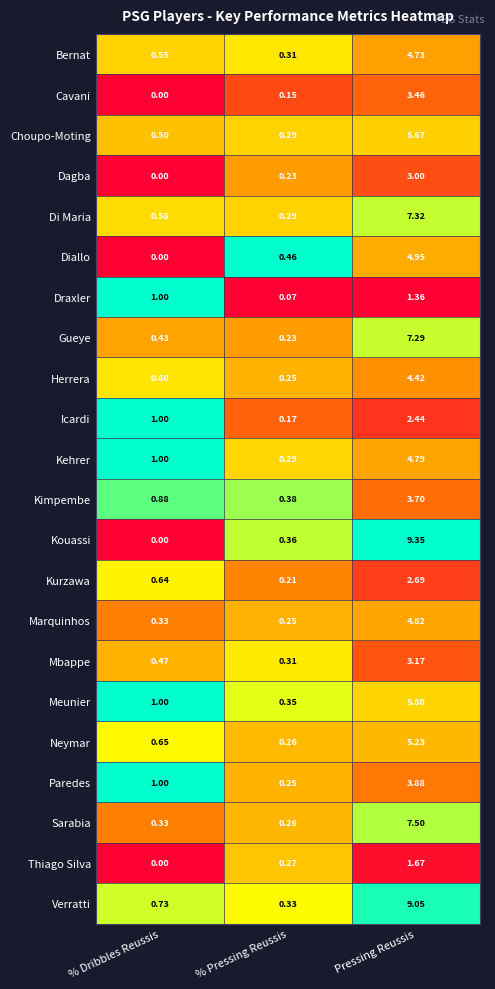

Which label corresponds to the smallest value in the chart?

% Dribbles Reussis